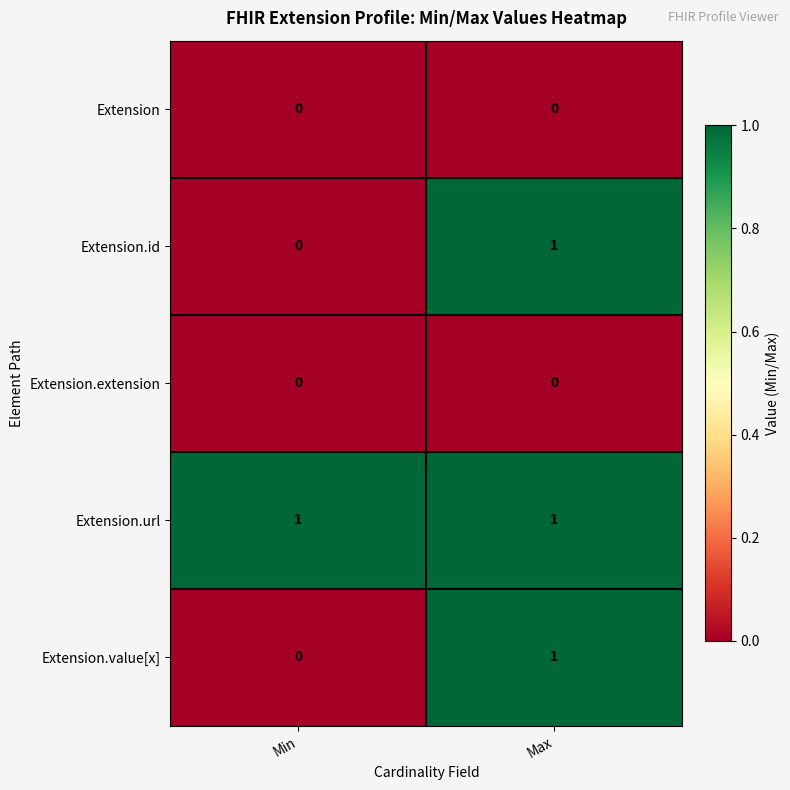

Which category has the highest value in the Extension.value[x] series?

Max